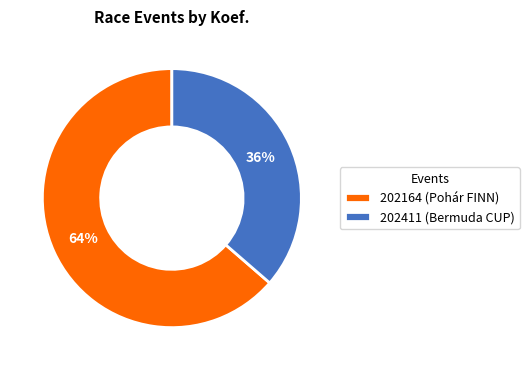

What percentage is the 202411 (Bermuda CUP) slice, to the nearest percent?

36%